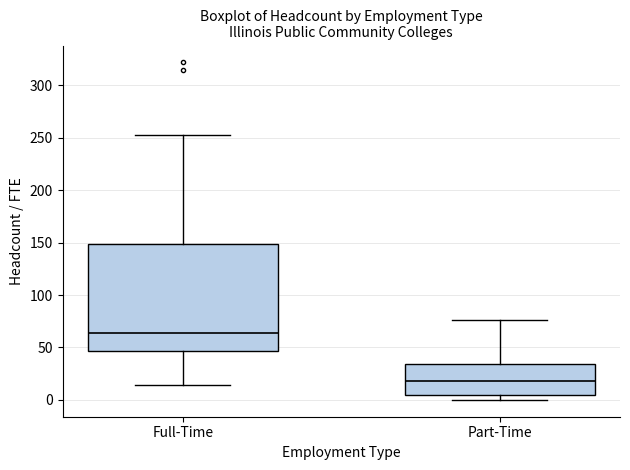

Where is the upper edge of the box for Part-Time on the y-axis? The values are not printed on the chart, so give them approximately, as read against the axis.

35